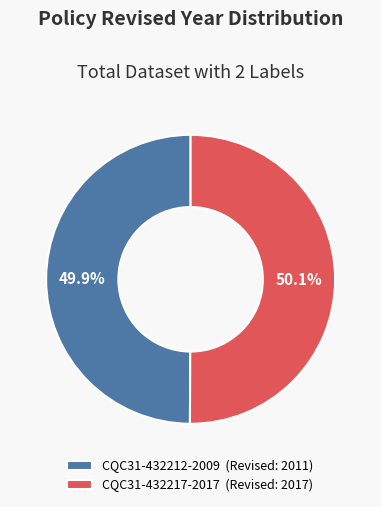

To the nearest percent, what portion does CQC31-432212-2009 represent?

50%